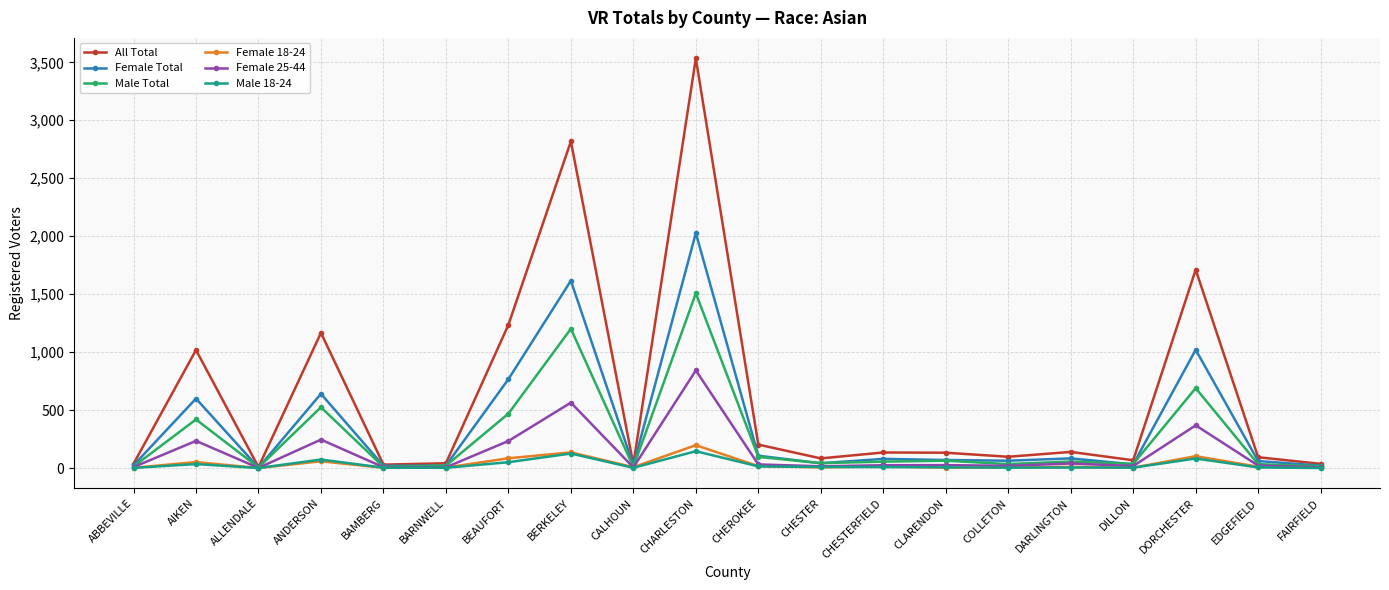

In All Total, how many points are higher than both neighbors (excluding endpoints)?

7